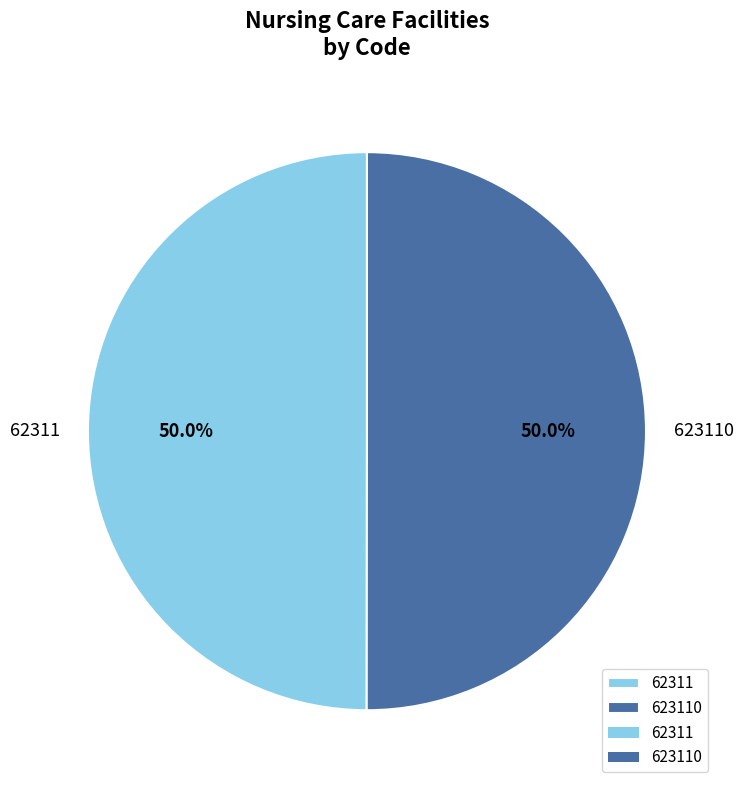

To the nearest percent, what is the combined percentage of 623110 and 62311?

100%